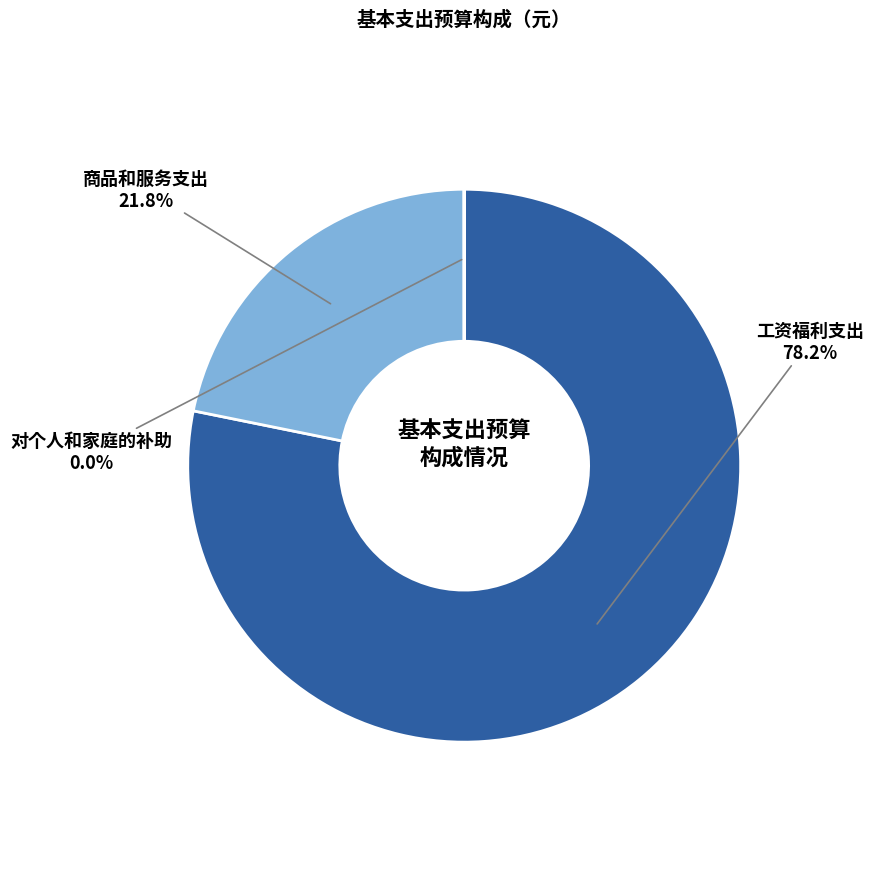

Does any single category account for the majority?

Yes